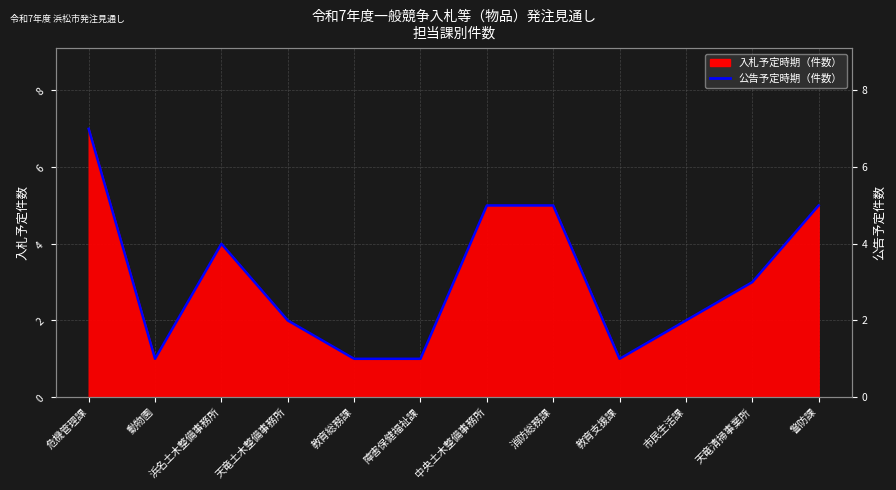

What position from the left is 天竜清掃事業所?

11